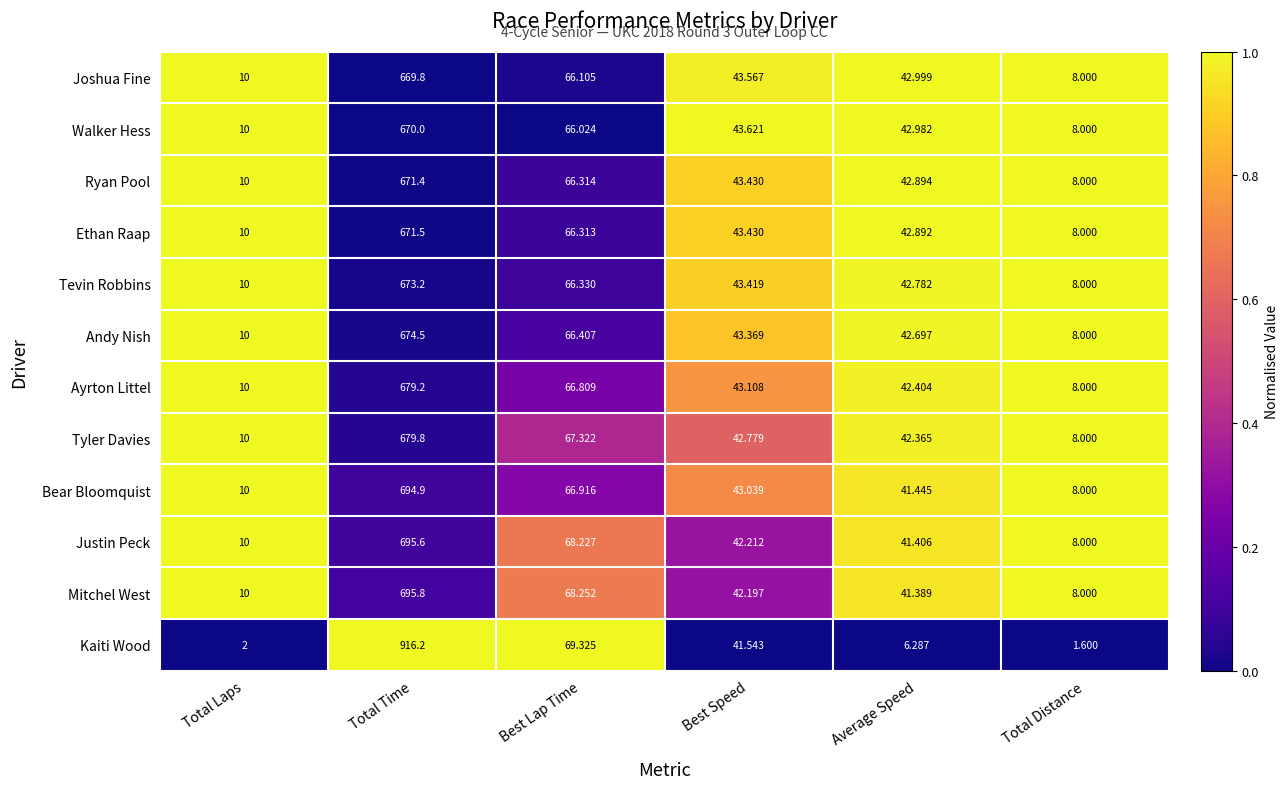

Which series has the largest total across all categories?

Kaiti Wood